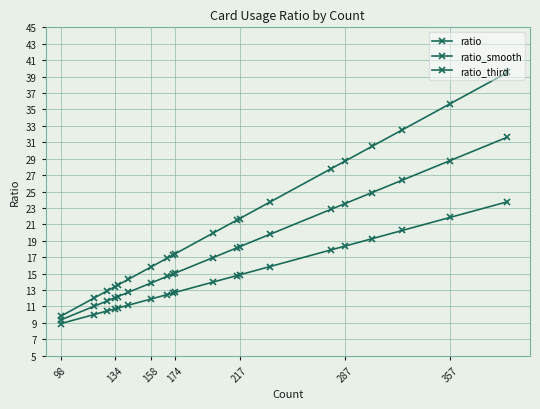

Does the chart have visible grid lines?

Yes